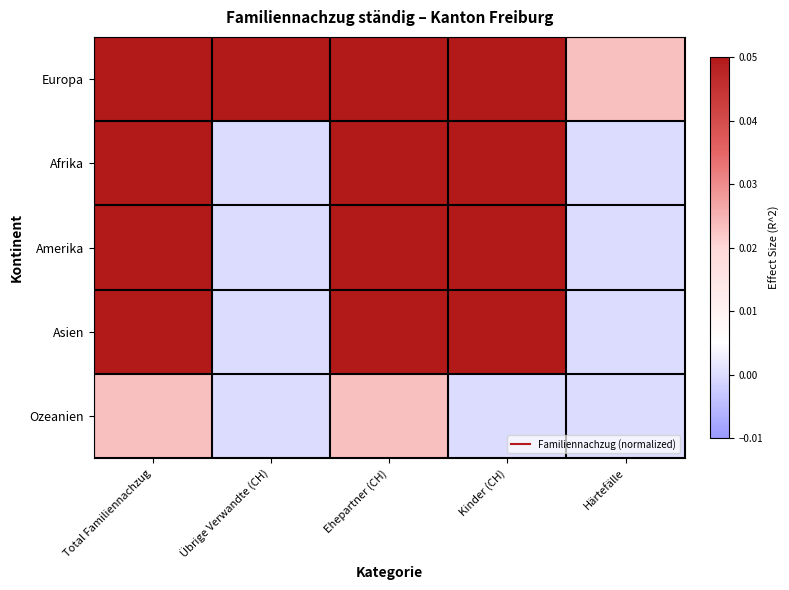

Which label corresponds to the largest value in the chart?

Total Familiennachzug